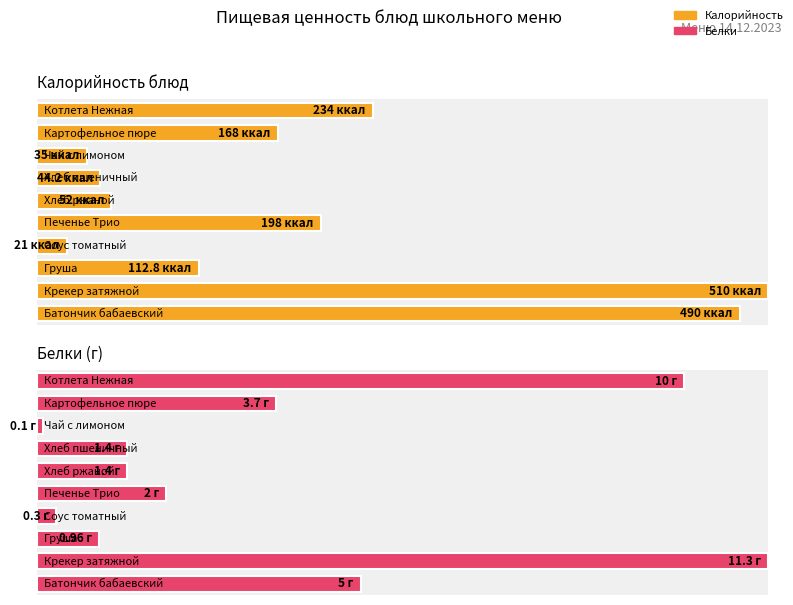

Which series has the largest range (max minus min)?

Калорийность